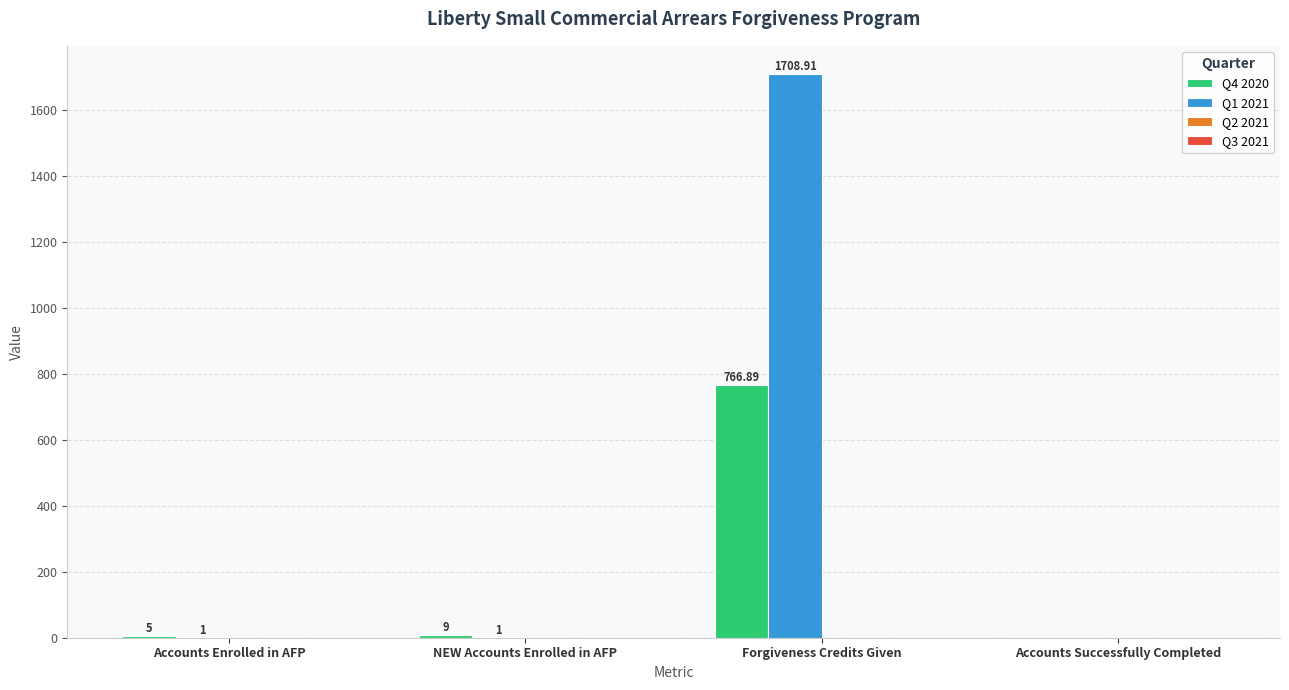

At which label is Q4 2020 closest to 383?

NEW Accounts Enrolled in AFP